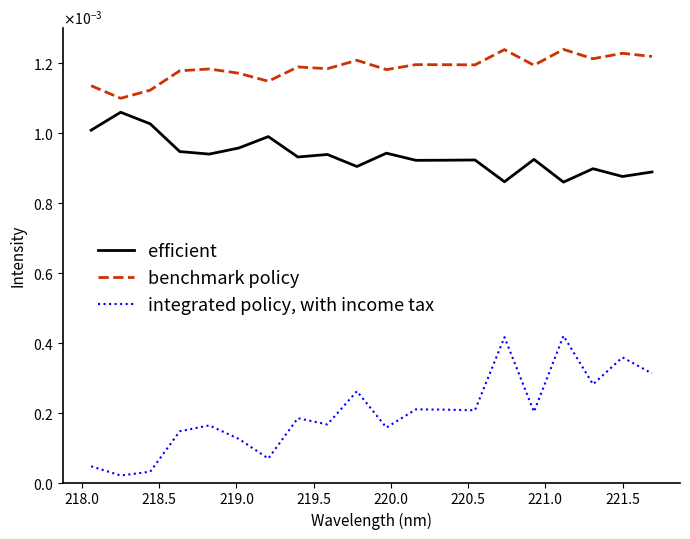

True or false: benchmark policy has more than 1 interior local peaks.

True